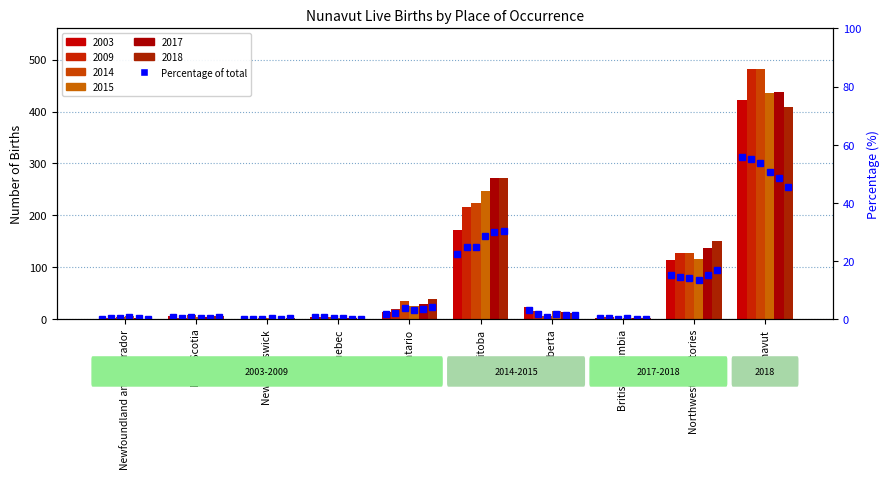

Reading left to right, what are all the values shown in this chart?

2003: Newfoundland and Labrador=1	Nova Scotia=6	New Brunswick=0	Quebec=5	Ontario=13	Manitoba=171	Alberta=23	British Columbia=3	Northwest Territories=114	Nunavut=422
2009: Newfoundland and Labrador=2	Nova Scotia=3	New Brunswick=1	Quebec=5	Ontario=19	Manitoba=217	Alberta=16	British Columbia=4	Northwest Territories=127	Nunavut=482
2014: Newfoundland and Labrador=5	Nova Scotia=8	New Brunswick=2	Quebec=4	Ontario=35	Manitoba=224	Alberta=6	British Columbia=1	Northwest Territories=128	Nunavut=481
2015: Newfoundland and Labrador=7	Nova Scotia=4	New Brunswick=2	Quebec=2	Ontario=26	Manitoba=247	Alberta=16	British Columbia=2	Northwest Territories=116	Nunavut=436
2017: Newfoundland and Labrador=3	Nova Scotia=4	New Brunswick=1	Quebec=2	Ontario=30	Manitoba=271	Alberta=13	British Columbia=2	Northwest Territories=138	Nunavut=438
2018: Newfoundland and Labrador=1	Nova Scotia=6	New Brunswick=3	Quebec=0	Ontario=38	Manitoba=272	Alberta=12	British Columbia=2	Northwest Territories=150	Nunavut=408